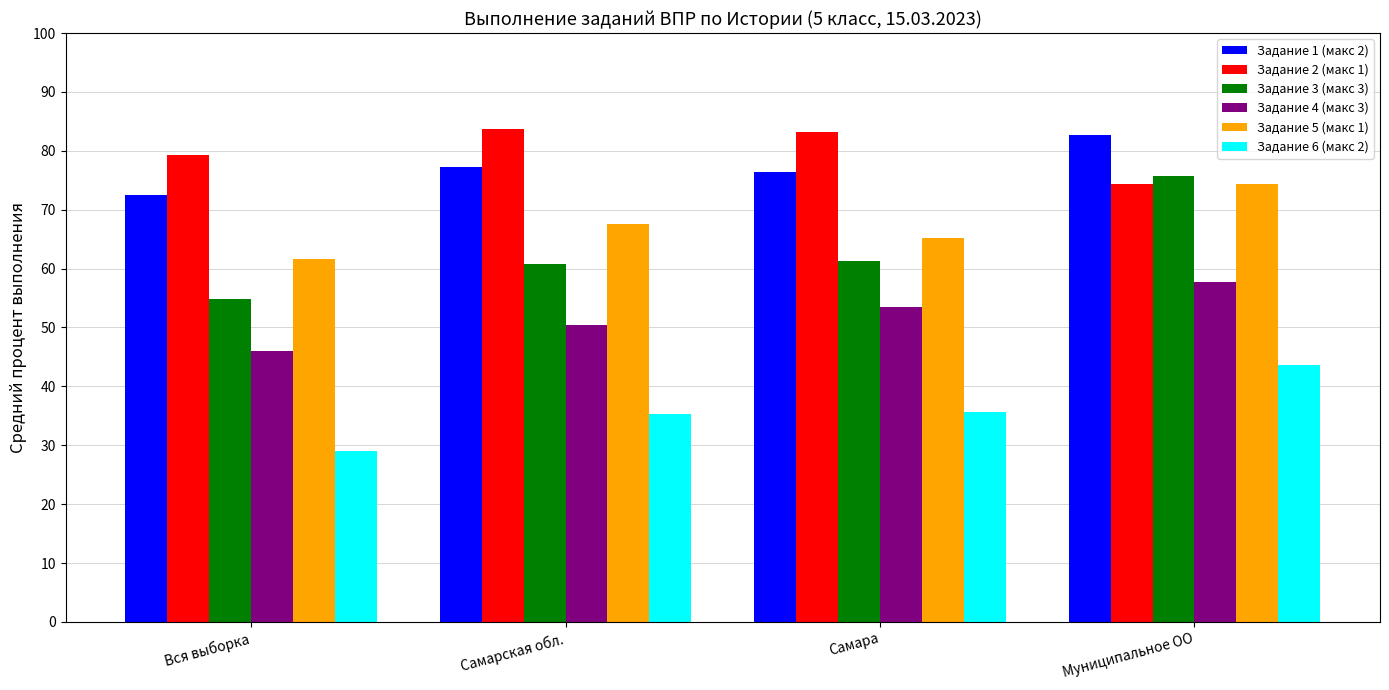

What are all the series names shown in the legend?

Задание 1 (макс 2), Задание 2 (макс 1), Задание 3 (макс 3), Задание 4 (макс 3), Задание 5 (макс 1), Задание 6 (макс 2)